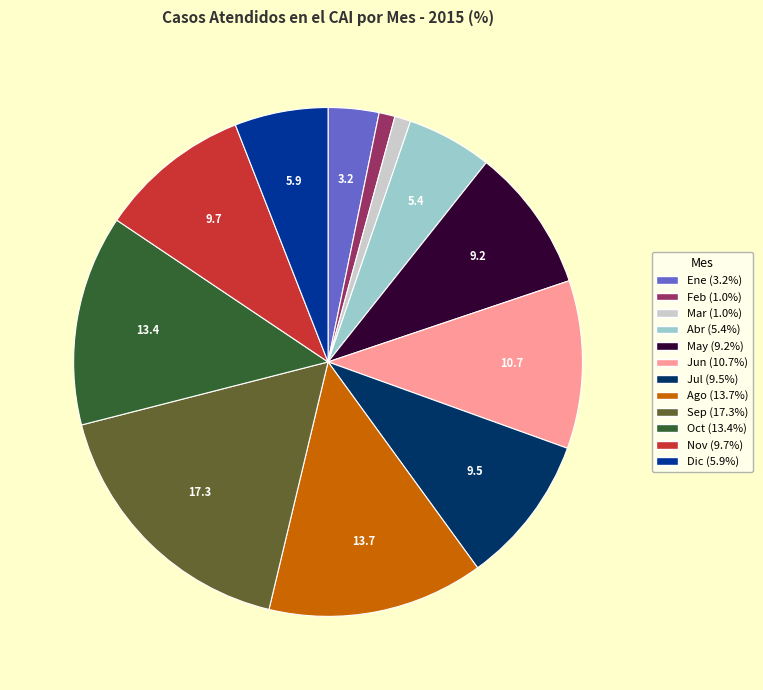

Do May and Abr together represent more than half of the pie?

No